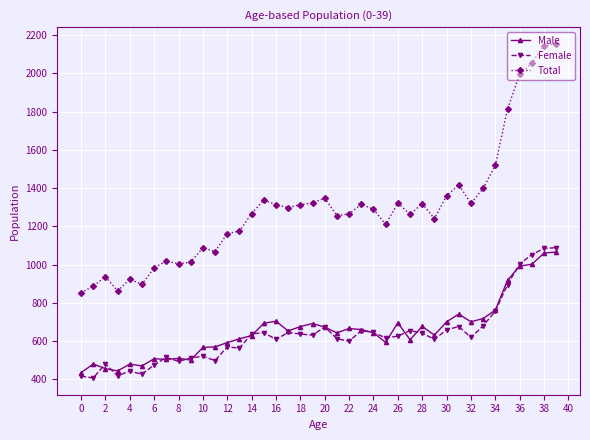

True or false: Total and Male intersect in this chart.

False